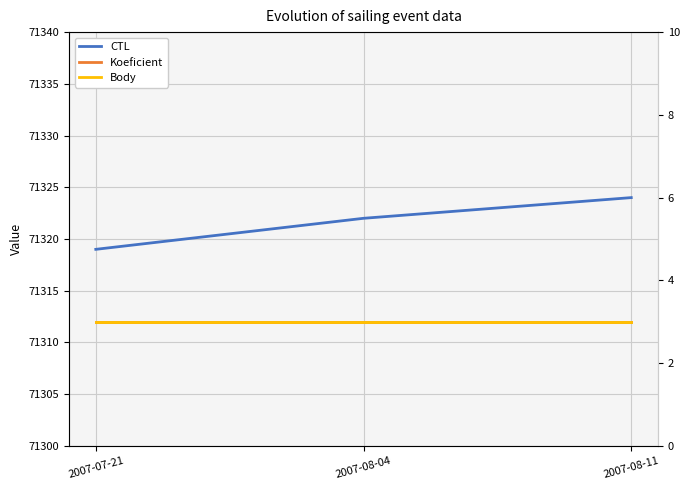

What is the value of the Body point at the 2nd from the left?

3